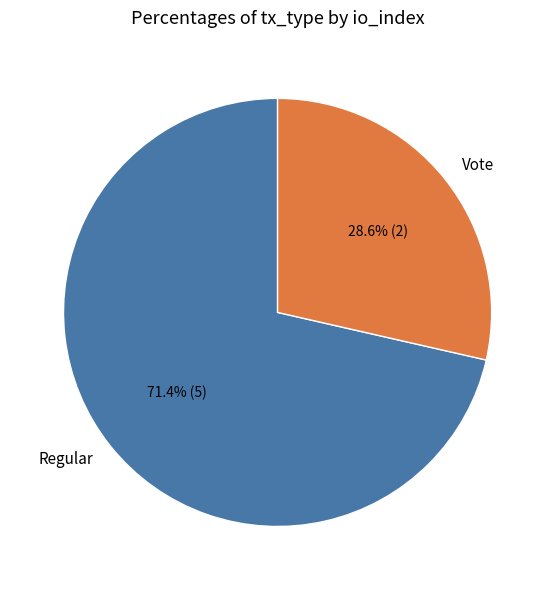

To the nearest percent, what is the combined percentage of Regular and Vote?

100%